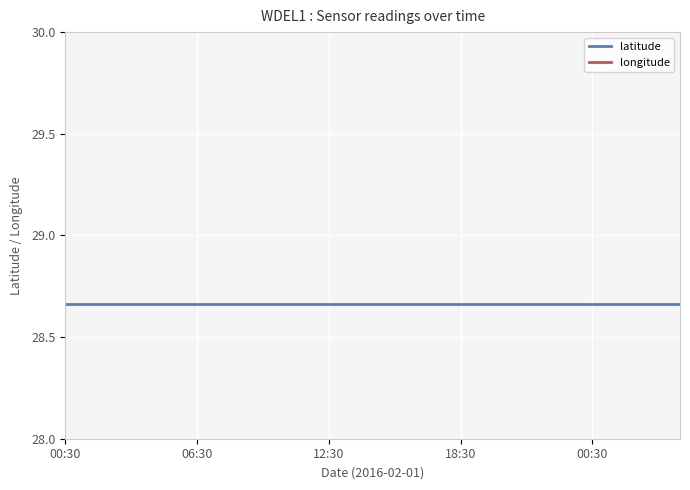

Which series has the widest spread of values?

latitude